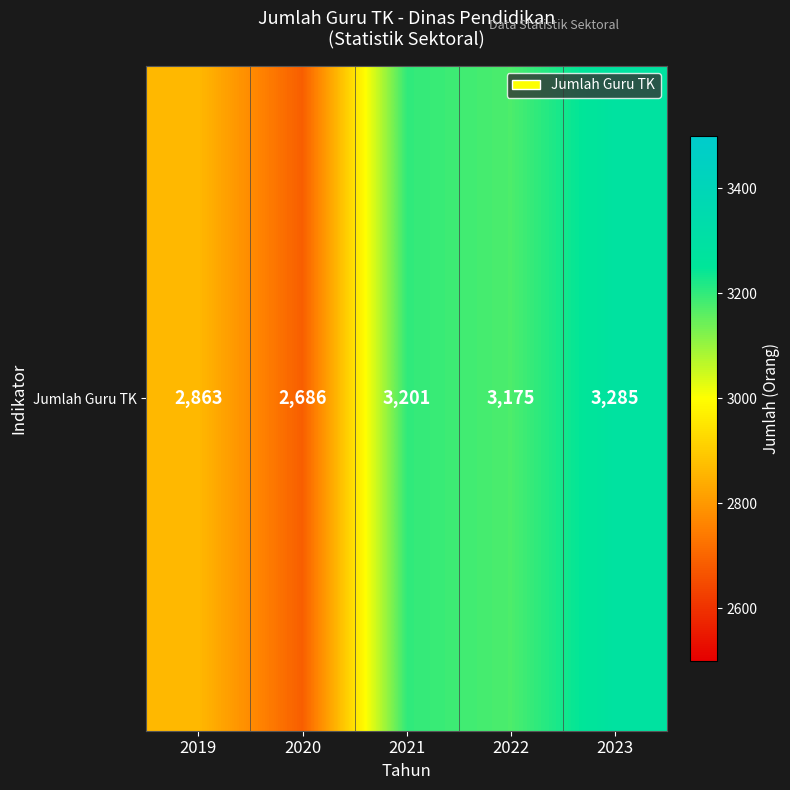

What is the smallest value displayed?

2686